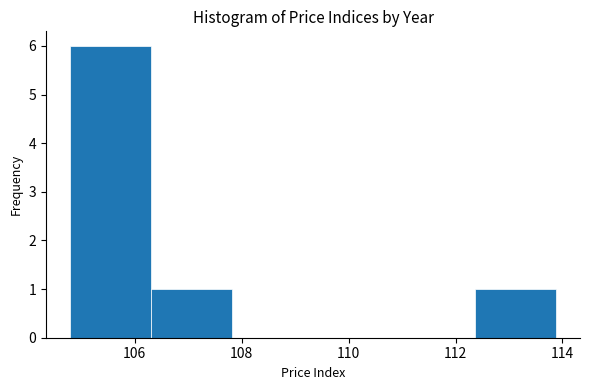

How tall is the bar that spans 104.8 to 106.4 on the x-axis? Neither the bar edges nor the heights are printed on the chart, so give them approximately, as read against the axes.

6